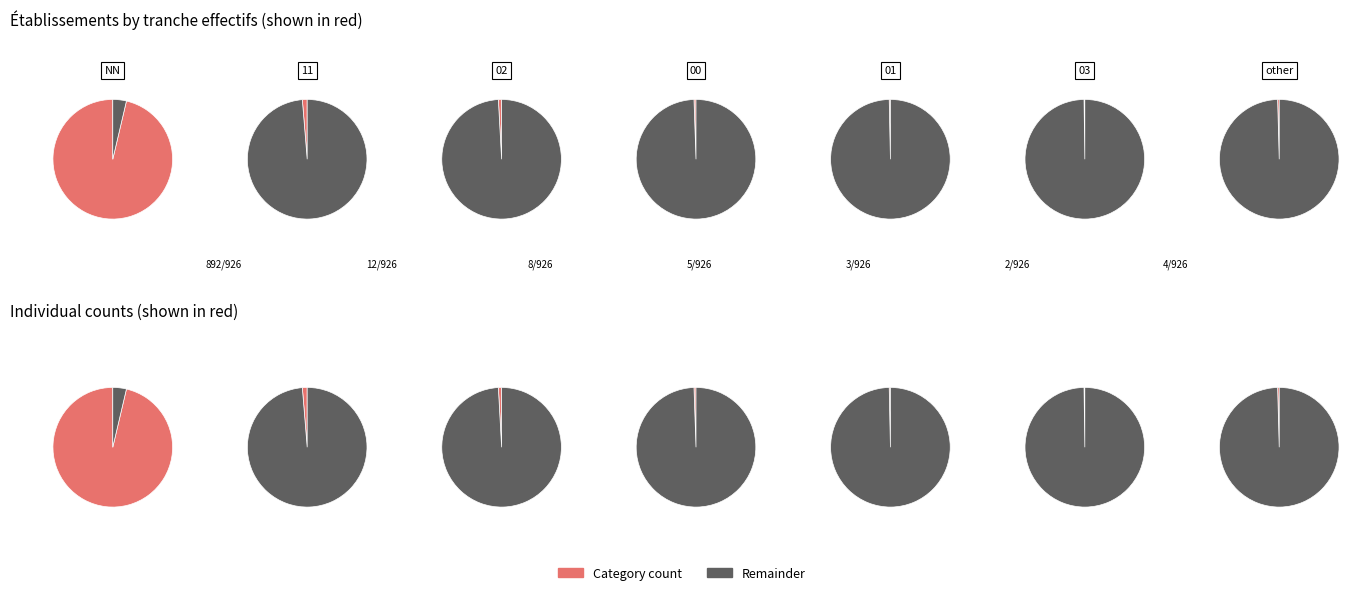

What percentage is the 00 slice, to the nearest percent?

1%